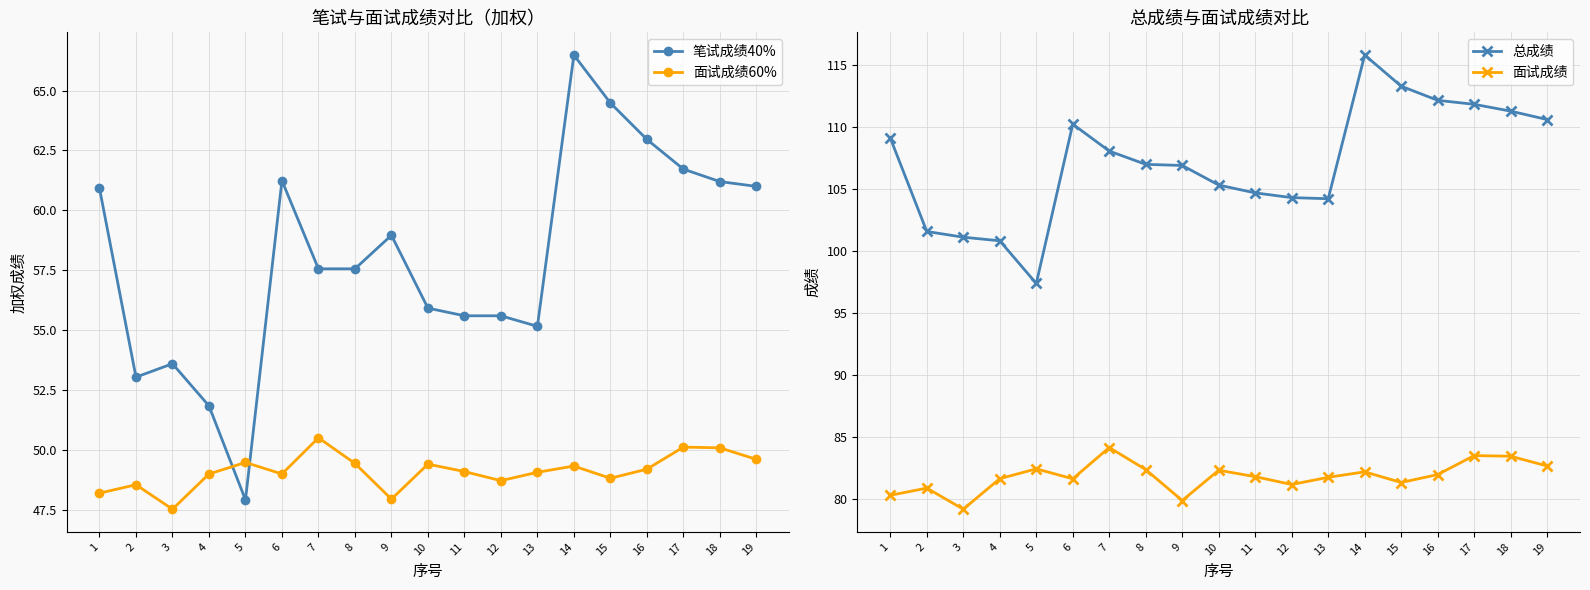

Is the value of 笔试成绩40% at 8 greater than the value of 面试成绩 at 2?

No